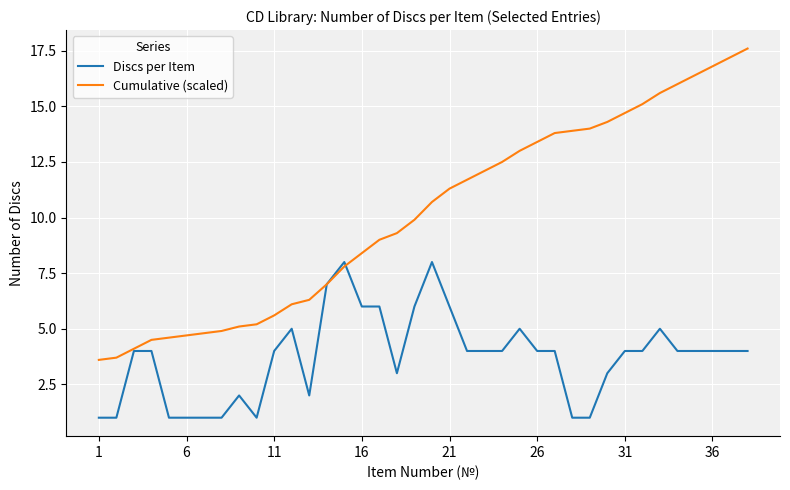

What is the difference between the second highest and minimum values in the Discs per Item series?

7.0